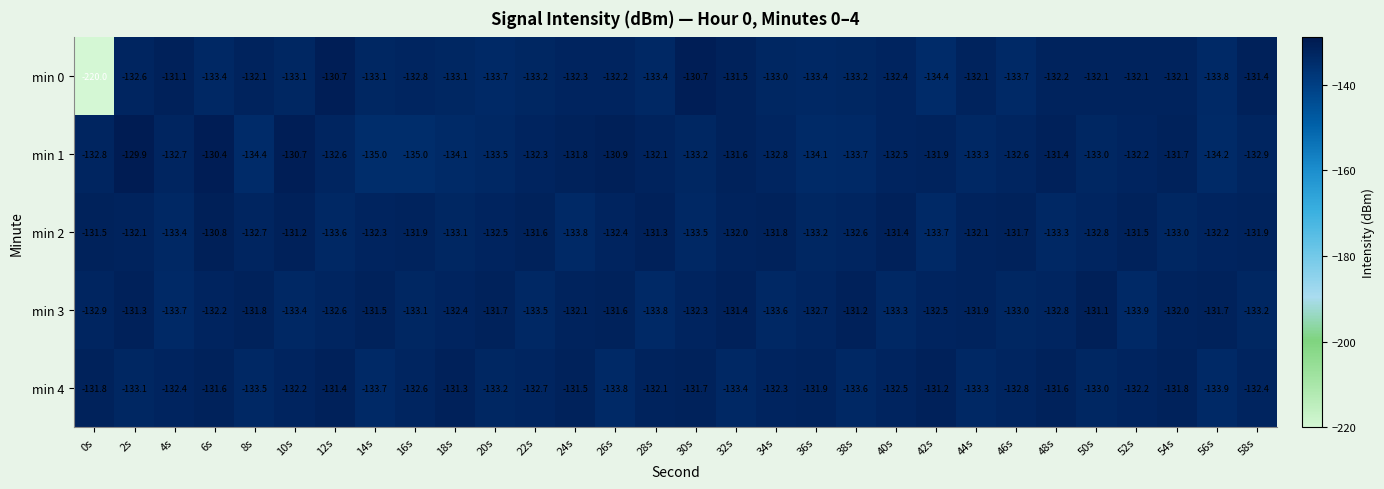

What is the difference between the highest and lowest values at 20s?

2.0